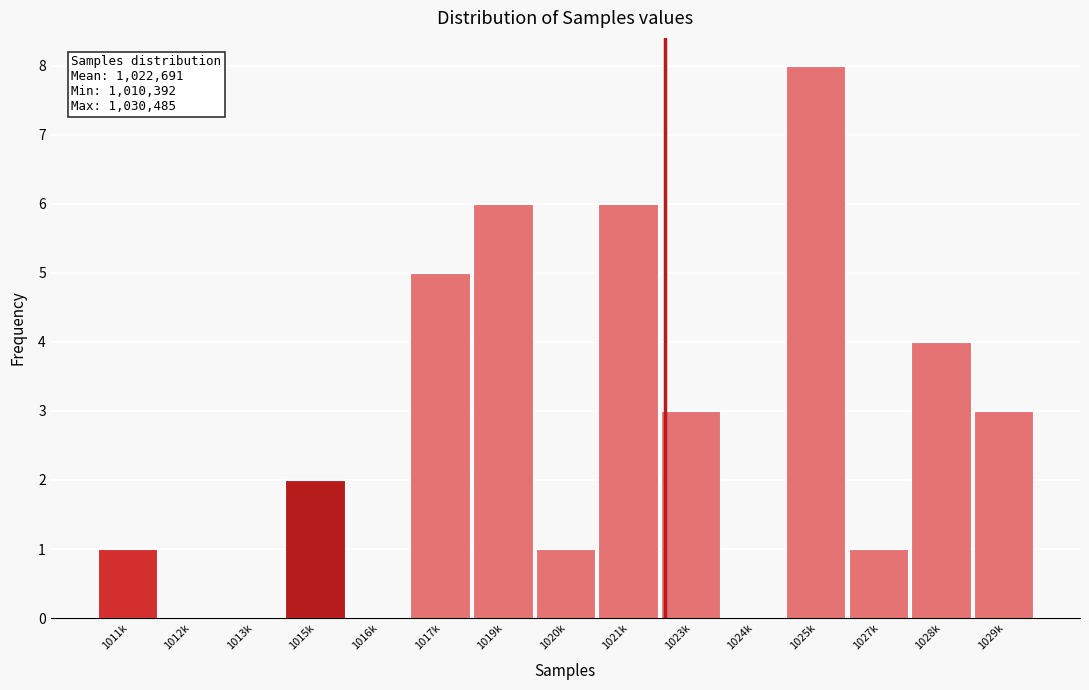

Reading left to right, list all the values displayed in this chart.

1011k=1	1012k=0	1013k=0	1015k=2	1016k=0	1017k=5	1019k=6	1020k=1	1021k=6	1023k=3	1024k=0	1025k=8	1027k=1	1028k=4	1029k=3